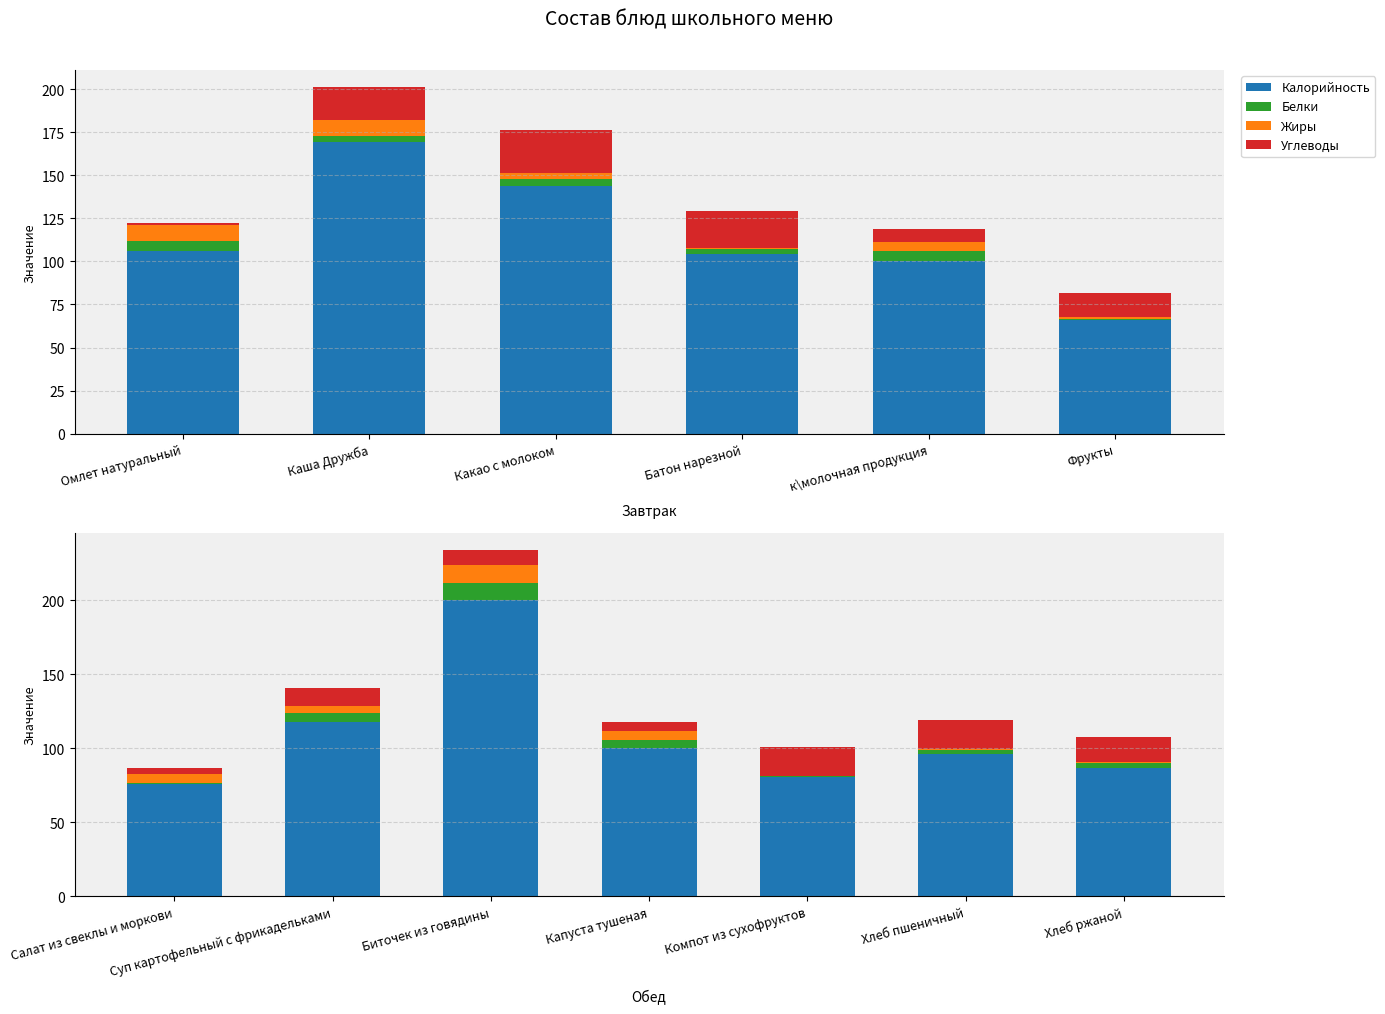

Which series has the widest spread of values?

Калорийность